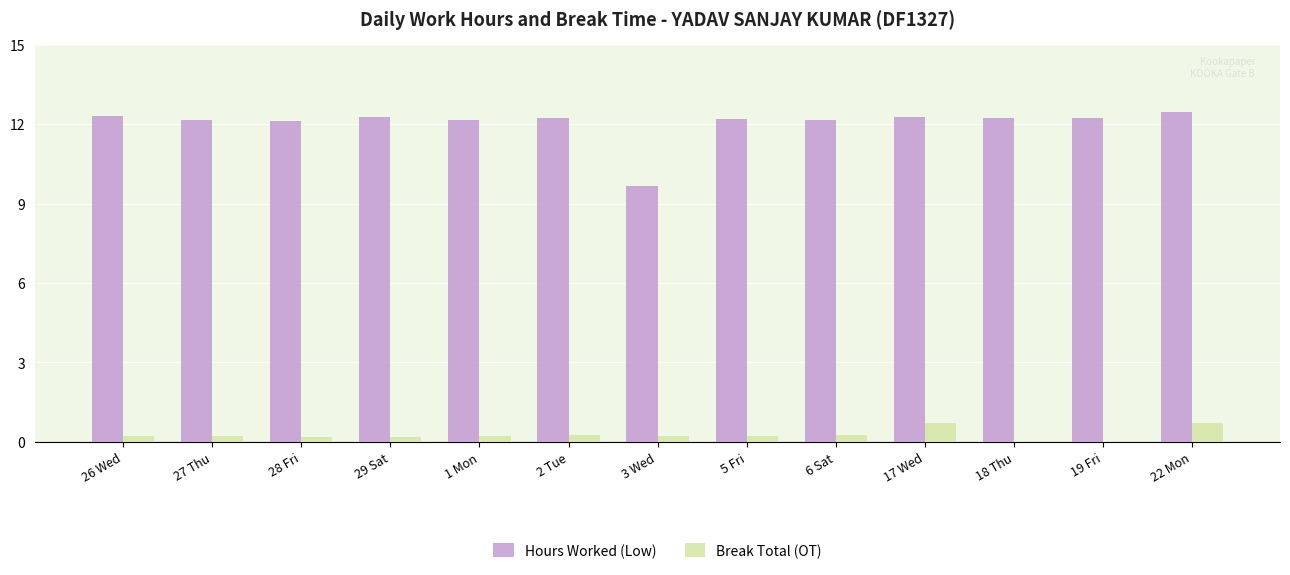

How many groups of bars are there?

13